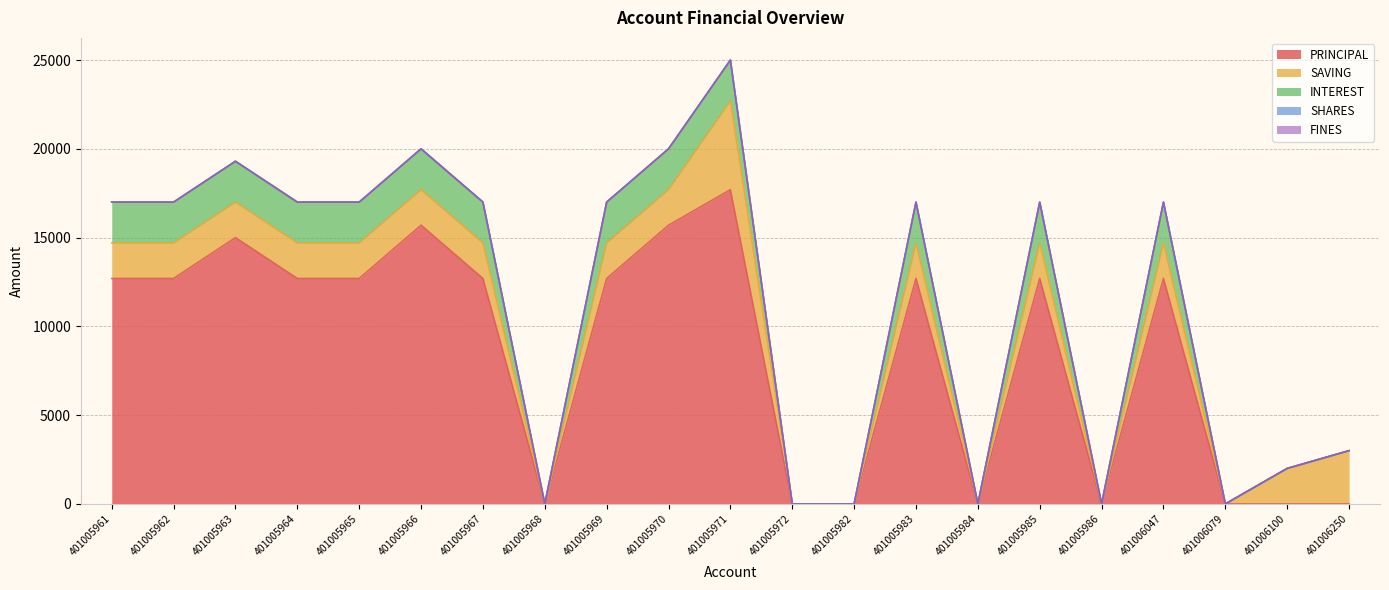

What is the average value of the INTEREST series?

1424